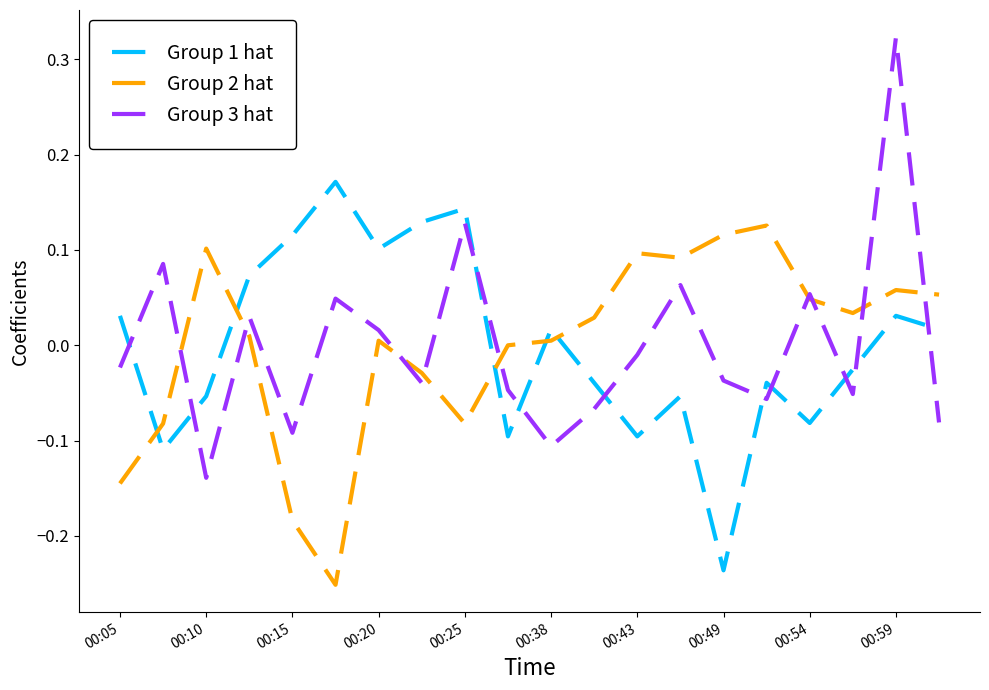

Which series has the largest range (max minus min)?

Group 3 hat